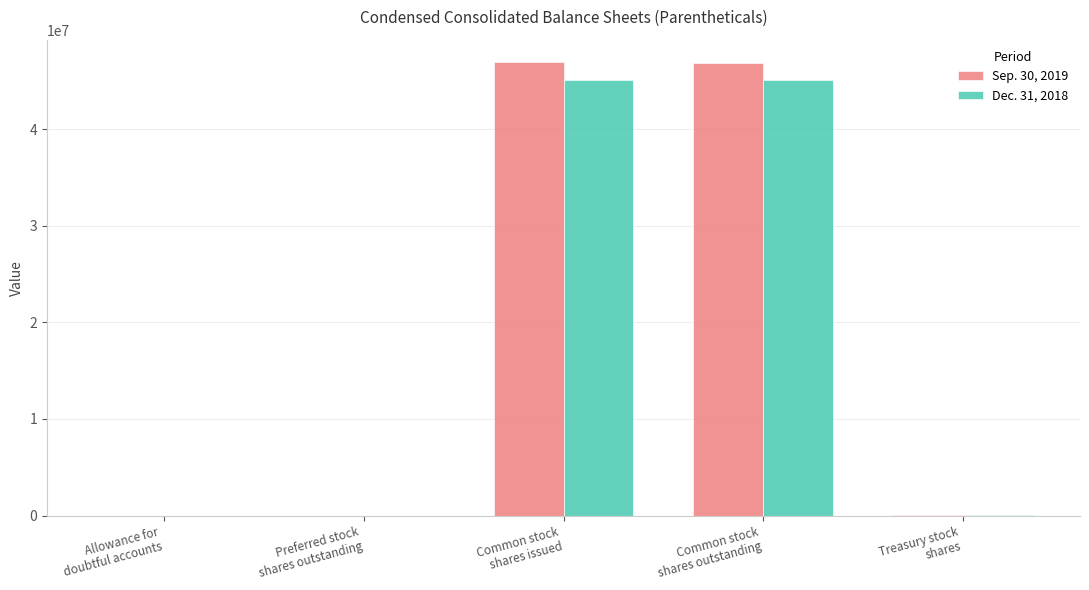

Are the bars grouped side by side (vs. stacked)?

Yes